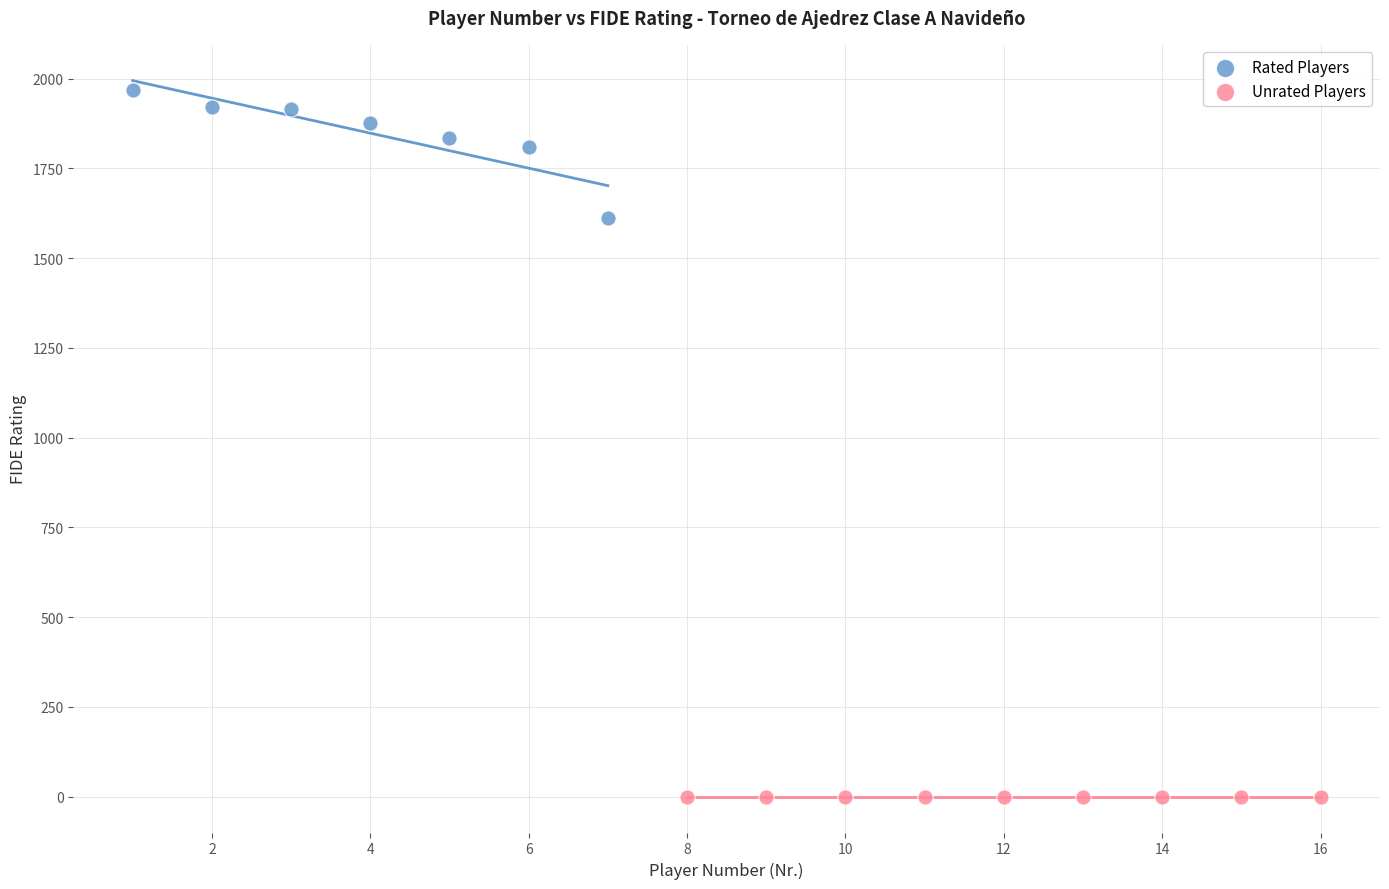

Which series reaches the maximum Y coordinate?

Rated Players